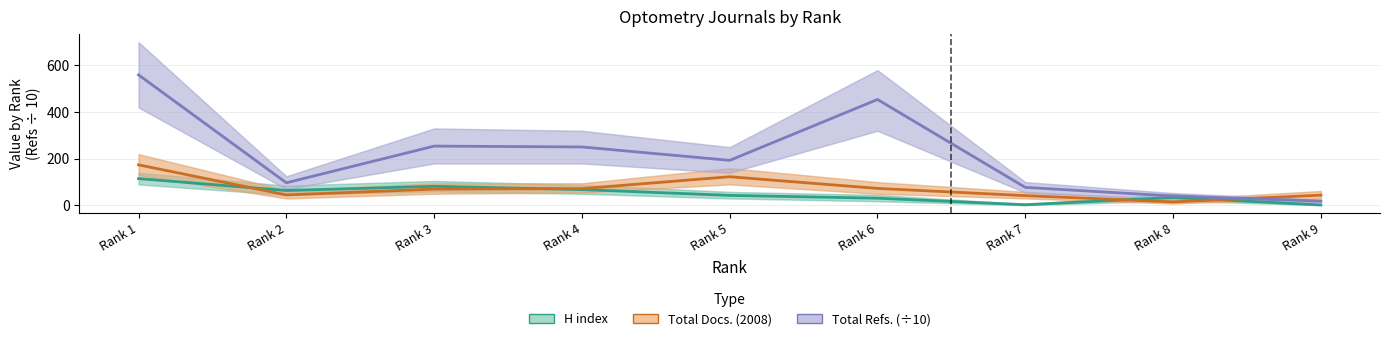

List the labels in order of Total Refs. (÷10) value, largest first.

Rank 1, Rank 6, Rank 3, Rank 4, Rank 5, Rank 2, Rank 7, Rank 8, Rank 9